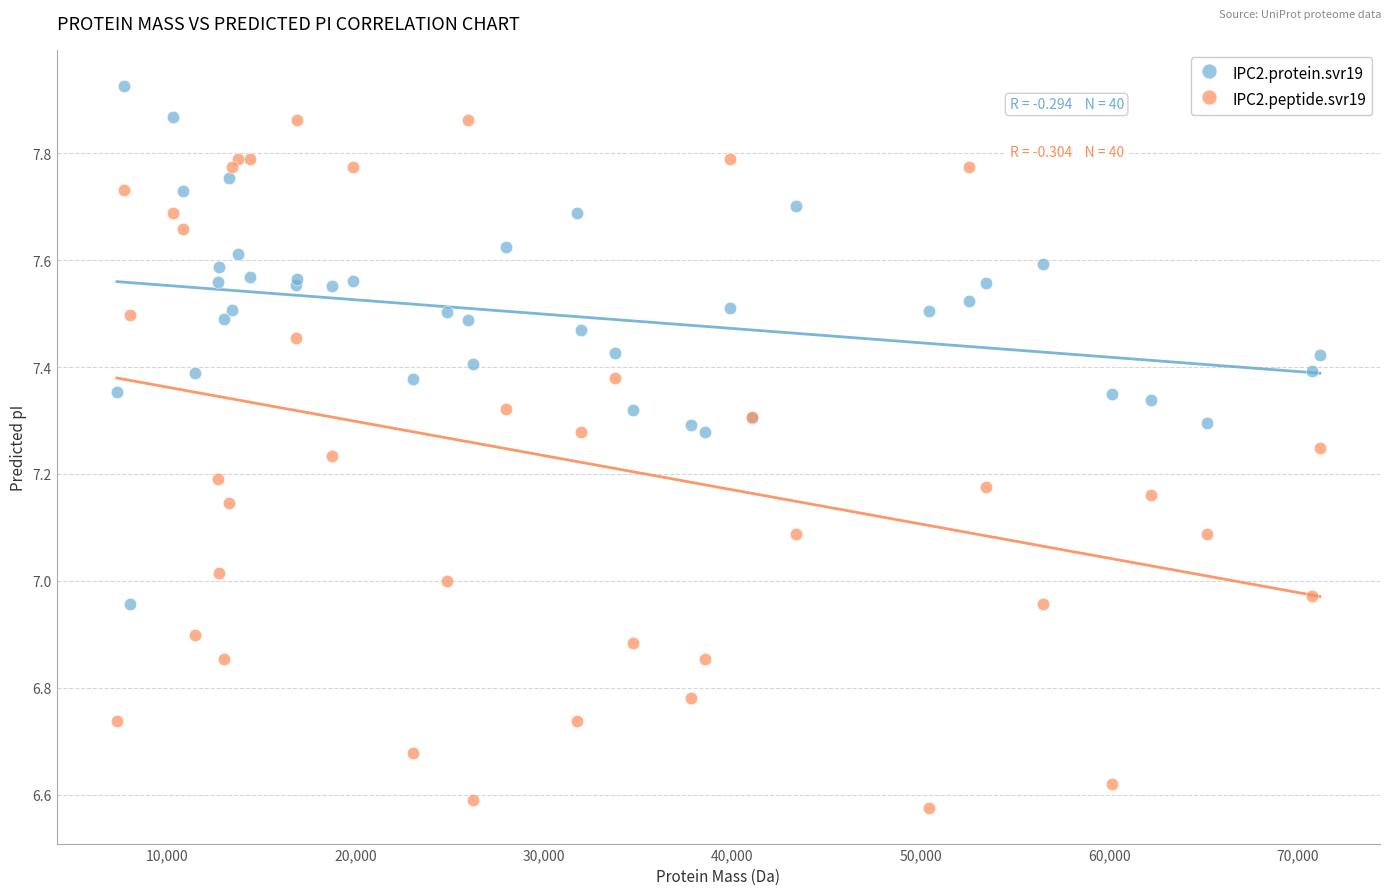

Which series reaches the maximum Y coordinate?

IPC2.protein.svr19